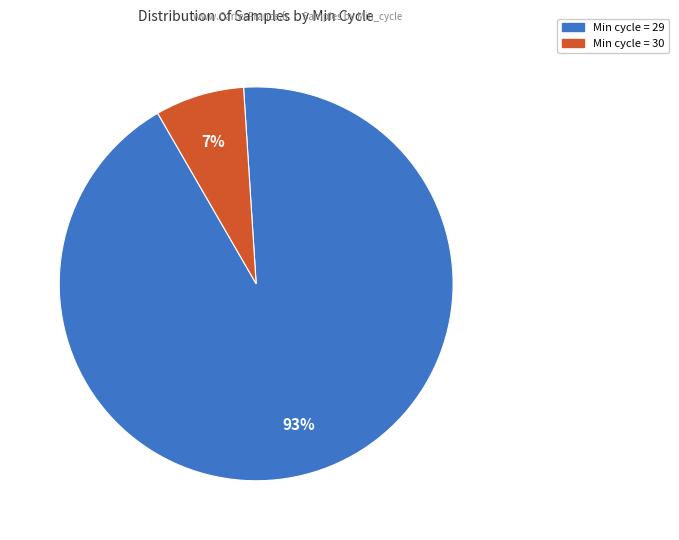

Is there any slice that represents more than half of the pie?

Yes